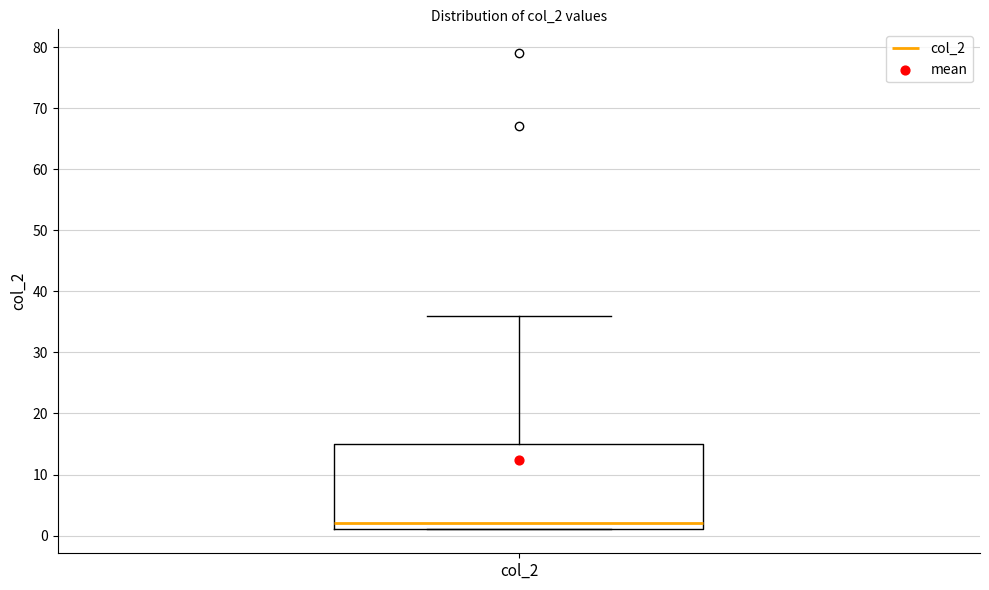

Where does the median line of the box for col_2 sit on the y-axis? The values are not printed on the chart, so give them approximately, as read against the axis.

2